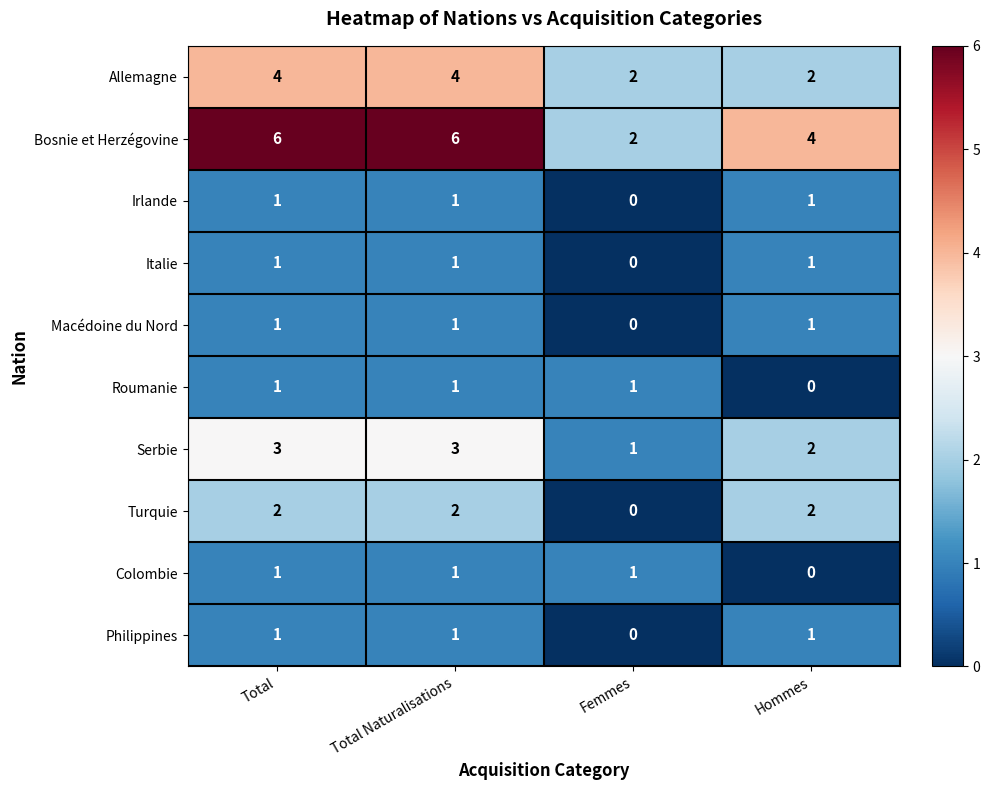

Which series has the widest spread of values?

Bosnie et Herzégovine